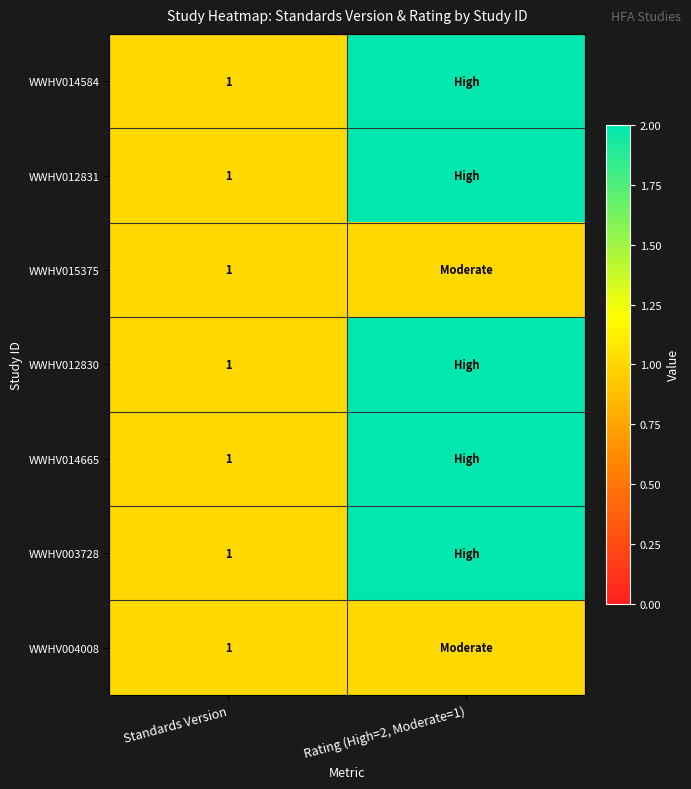

The WWHV004008 series shows 0 at Standards Version. True or false?

False